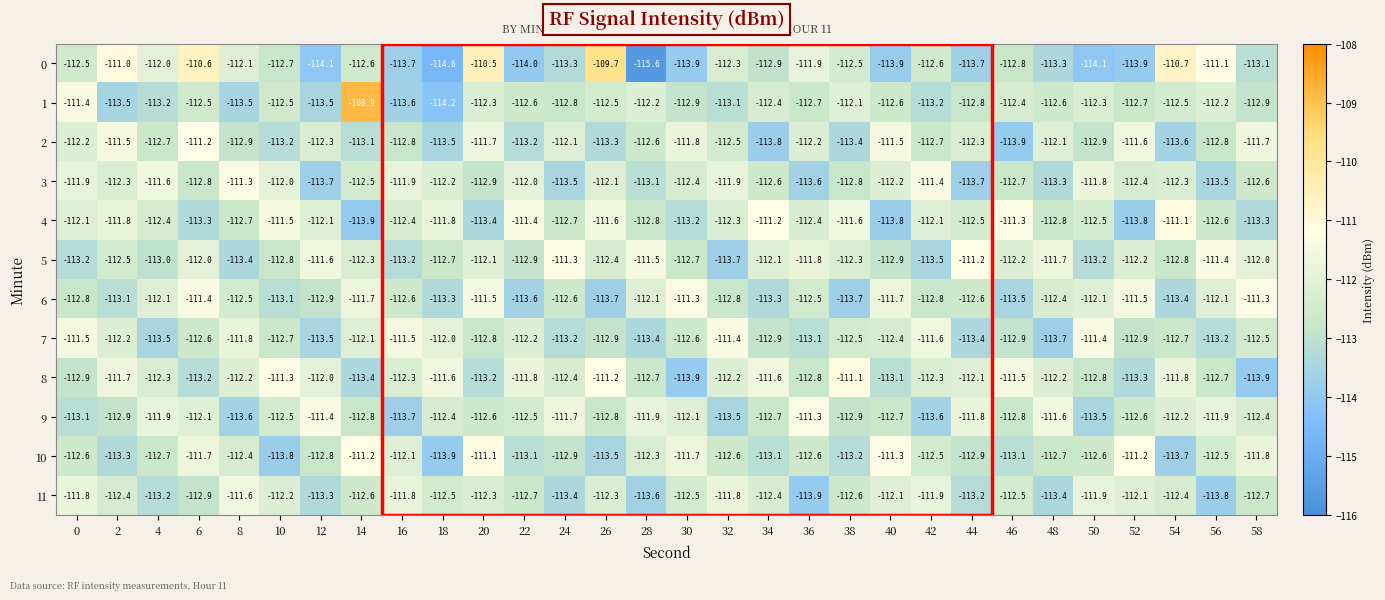

At which label does 0 reach its peak?

26